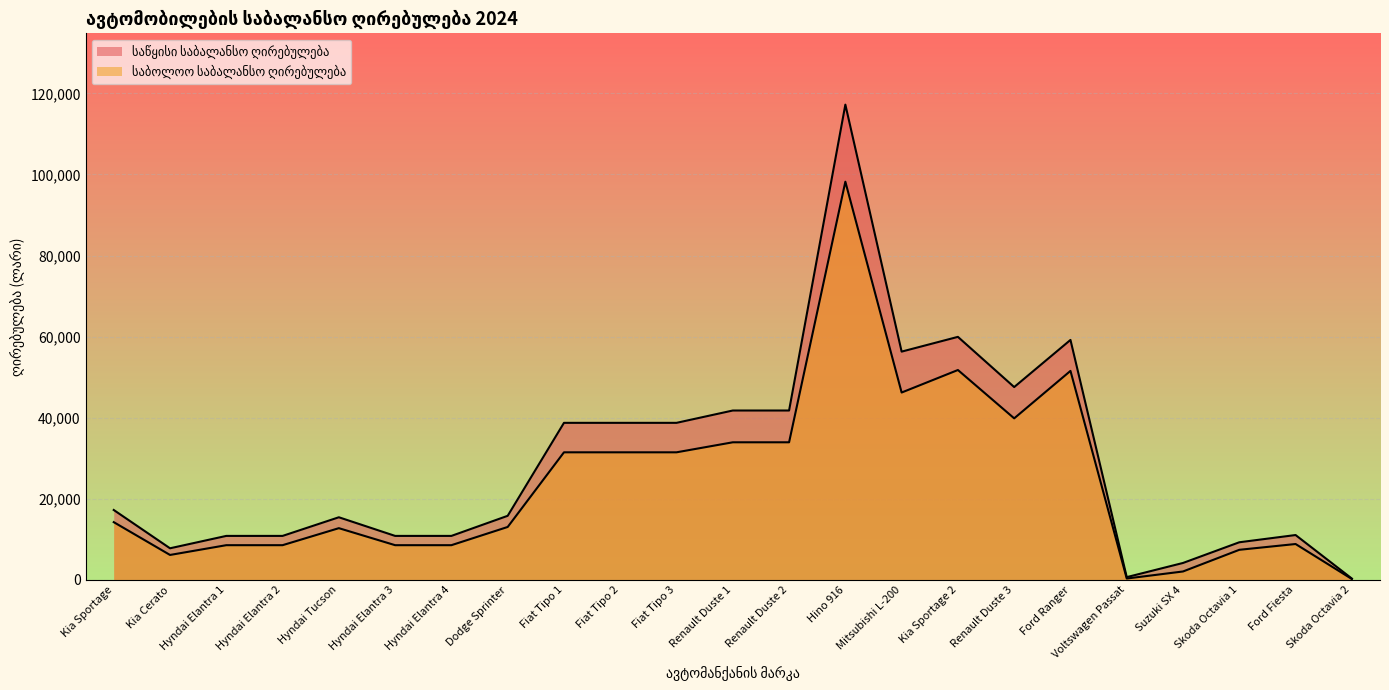

How many values in the საბოლოო საბალანსო ღირებულება series exceed 13062?

12